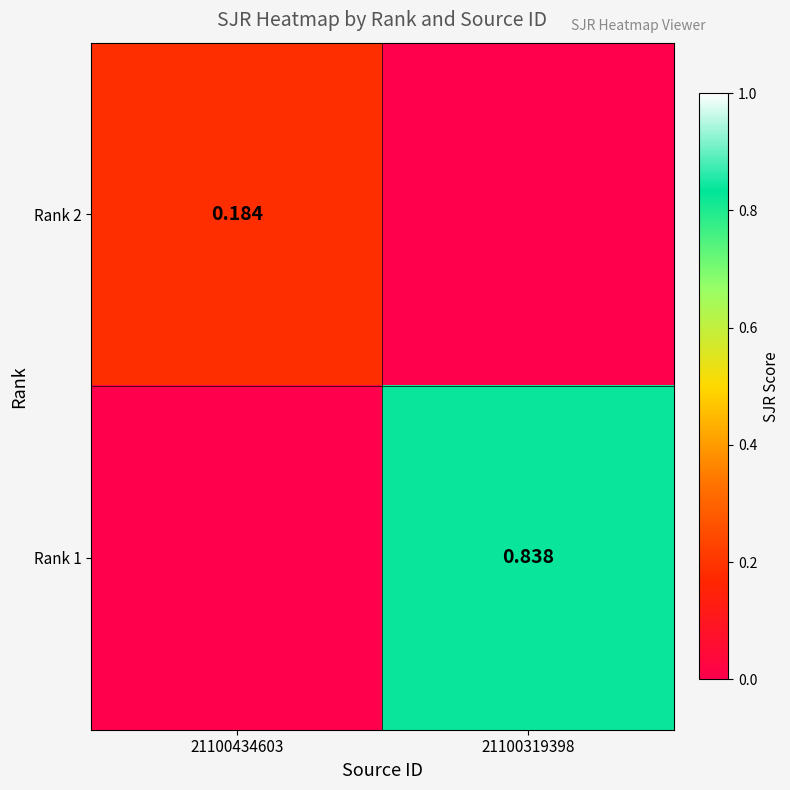

Count the Rank 1 values in the range 0 to 1.

2